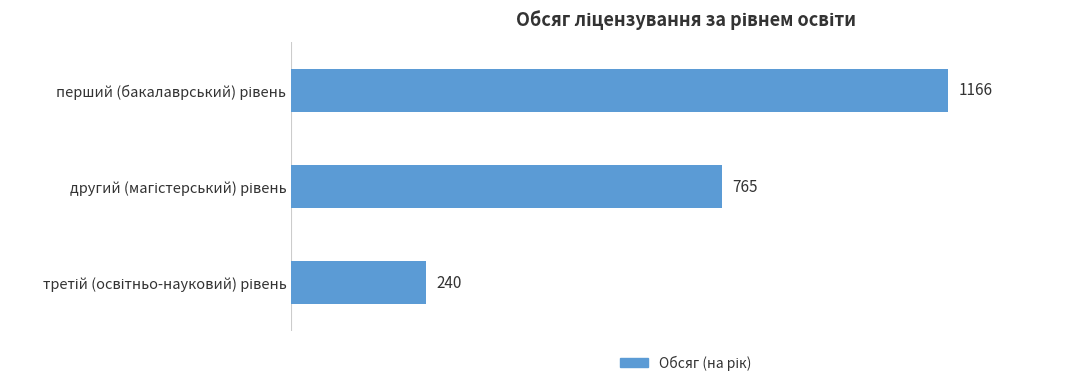

What is the difference between the maximum and second lowest values?

401